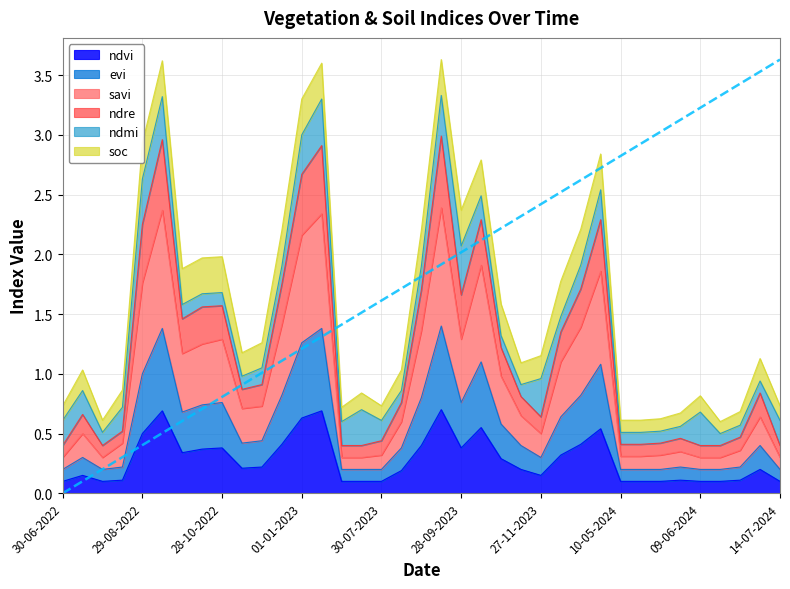

Where is ndvi nearest to the value 0?

30-06-2022